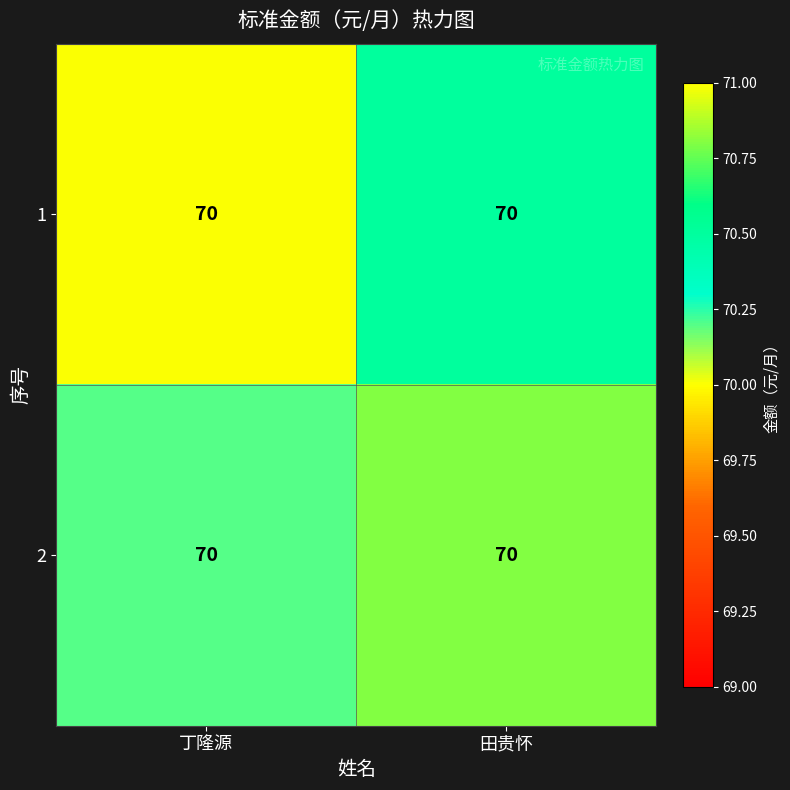

What is the difference between the highest and lowest values at 丁隆源?

0.2